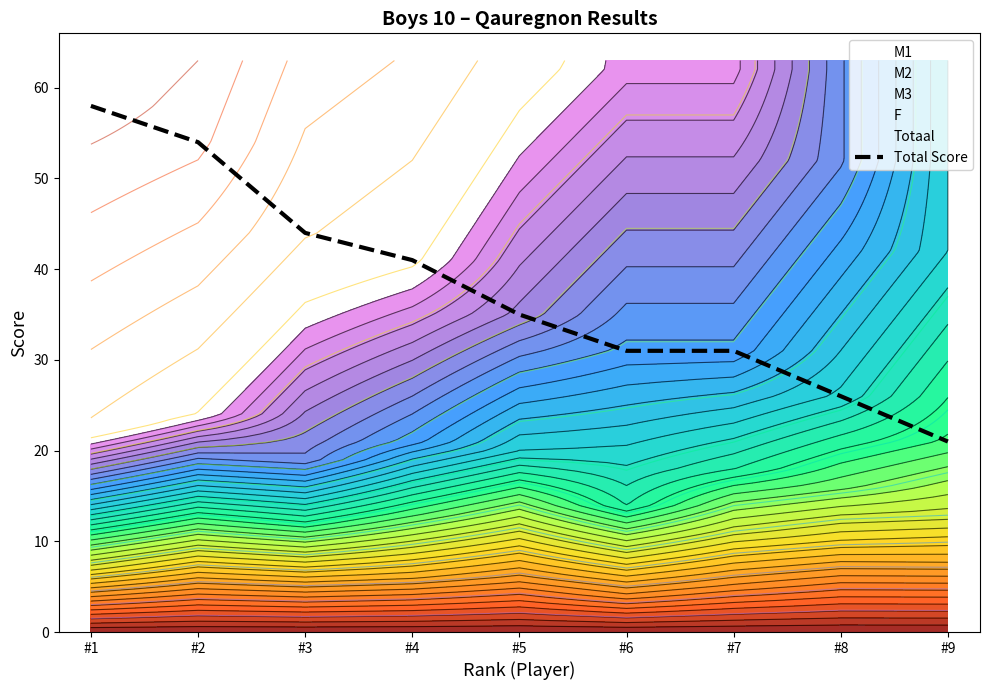

Which label corresponds to the smallest value in the chart?

#9